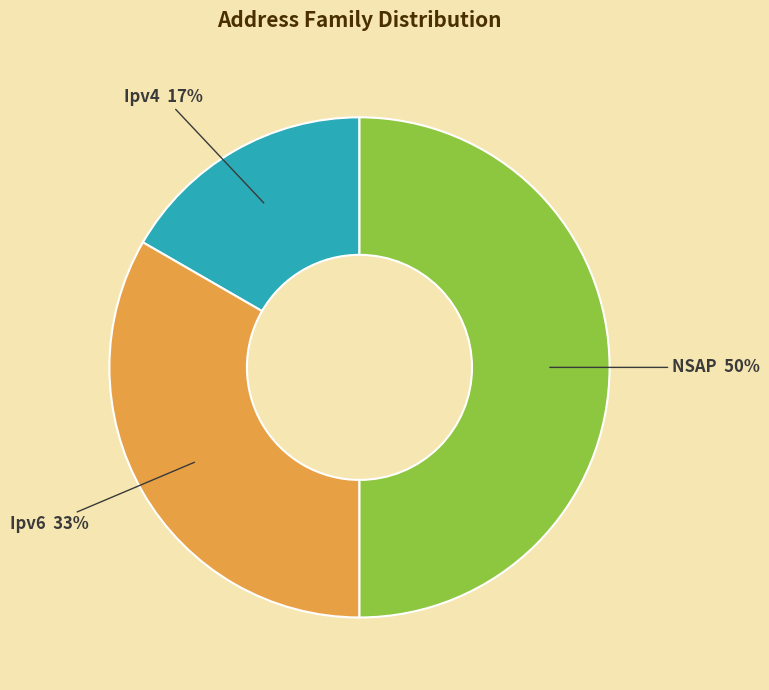

Which slice is the smallest?

Ipv4